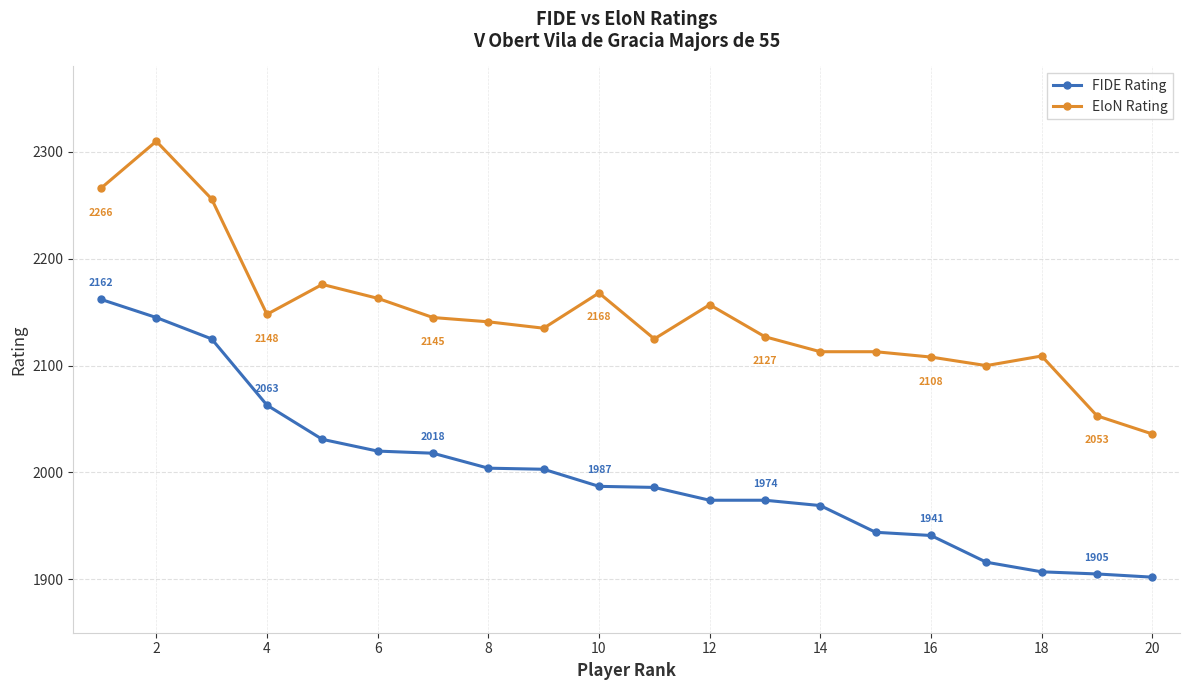

How many data points does each series have?

20